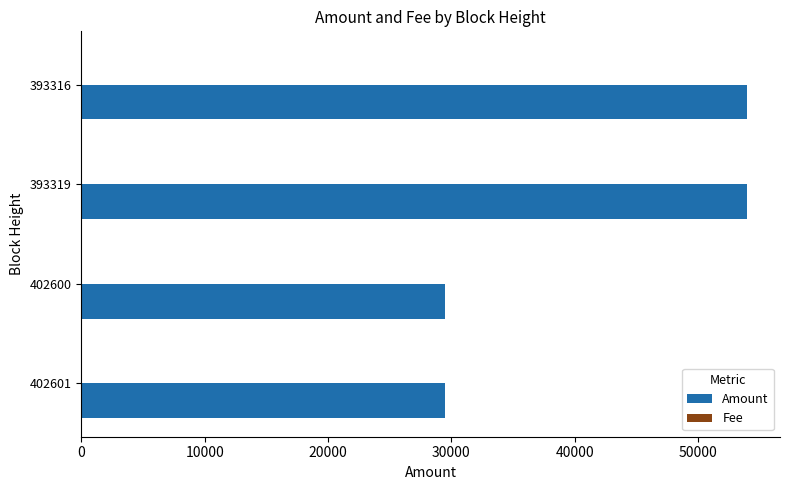

Between 402601 and 393316, which series saw the biggest shift?

Amount